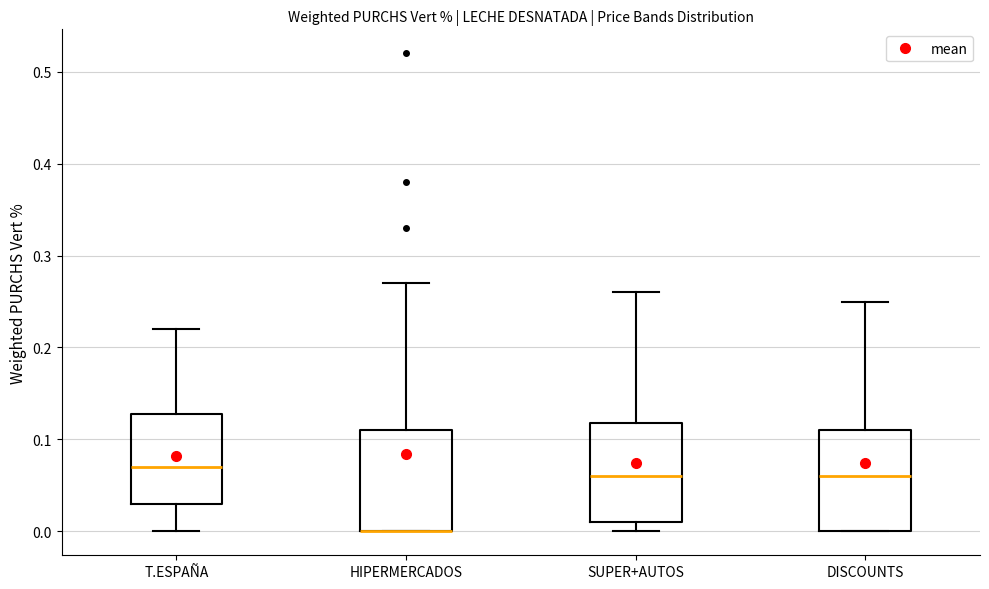

Reading left to right, transcribe this box plot: for each box, give where its median line is, the range the box spans, and where its two whiskers end, as read against the y-axis. The values are not printed on the chart, so give them approximately, as read against the axis.

T.ESPAÑA: median 0.07, box 0.03 to 0.13, whiskers 0.00 to 0.22
HIPERMERCADOS: median 0.00 (drawn on the box's lower edge), box 0.00 to 0.11, whiskers 0.00 to 0.27
SUPER+AUTOS: median 0.06, box 0.01 to 0.12, whiskers 0.00 to 0.26
DISCOUNTS: median 0.06, box 0.00 to 0.11, whiskers 0.00 to 0.25